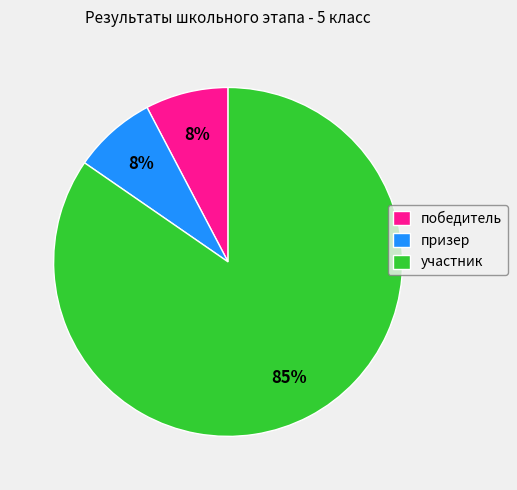

What is the largest slice in the pie chart?

участник